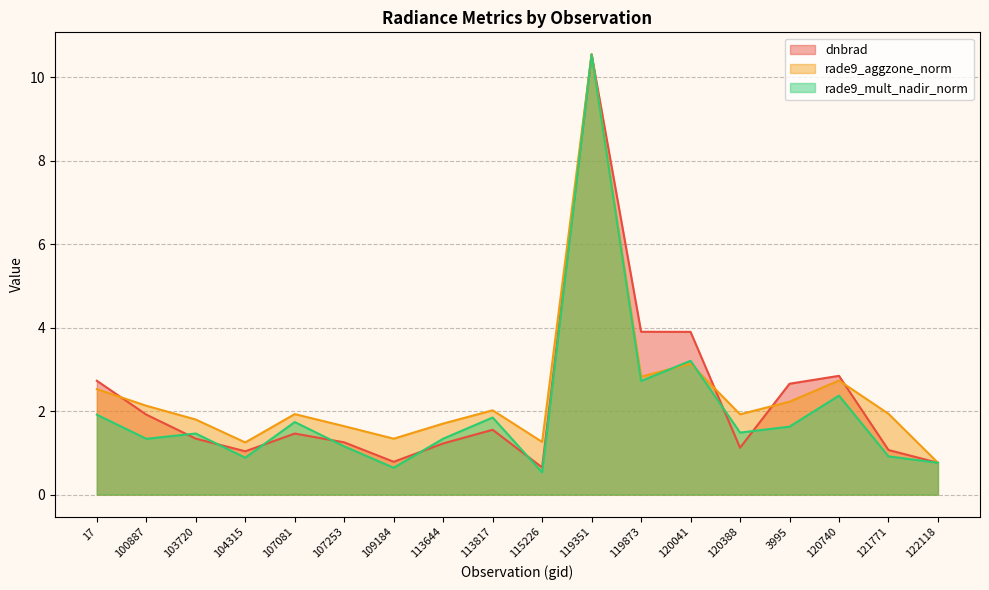

At which category is the sum across all series the highest?

119351